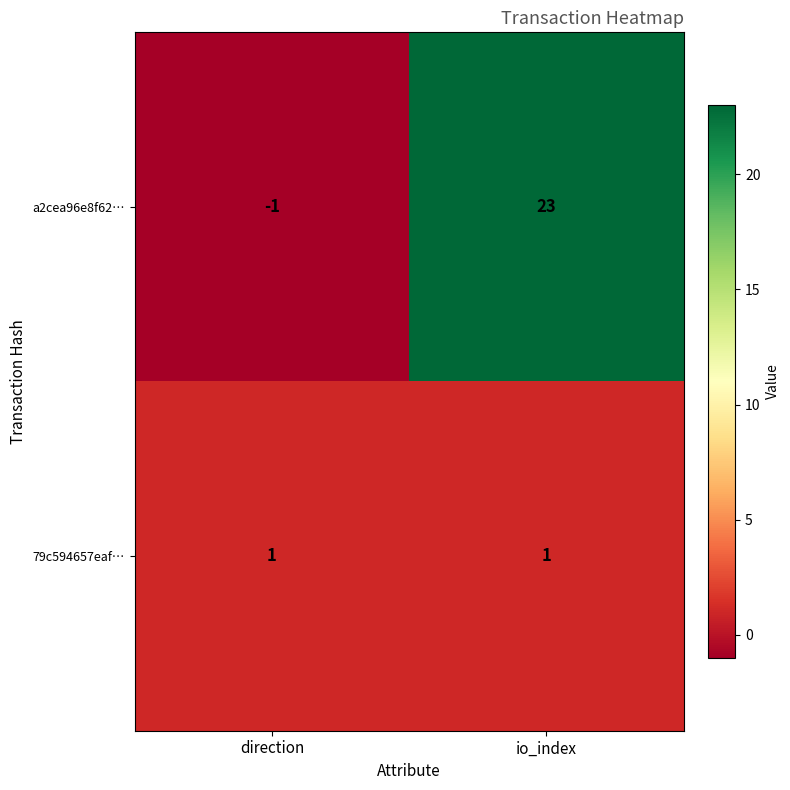

Which series has the largest range (max minus min)?

a2cea96e8f62…